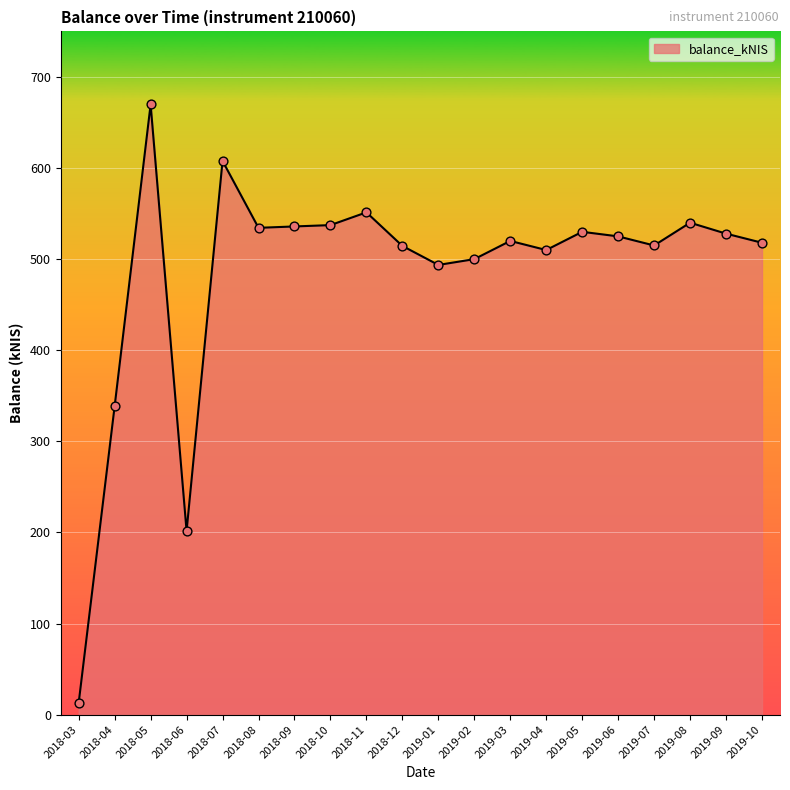

Between 2019-10 and 2019-08, which is larger?

2019-08